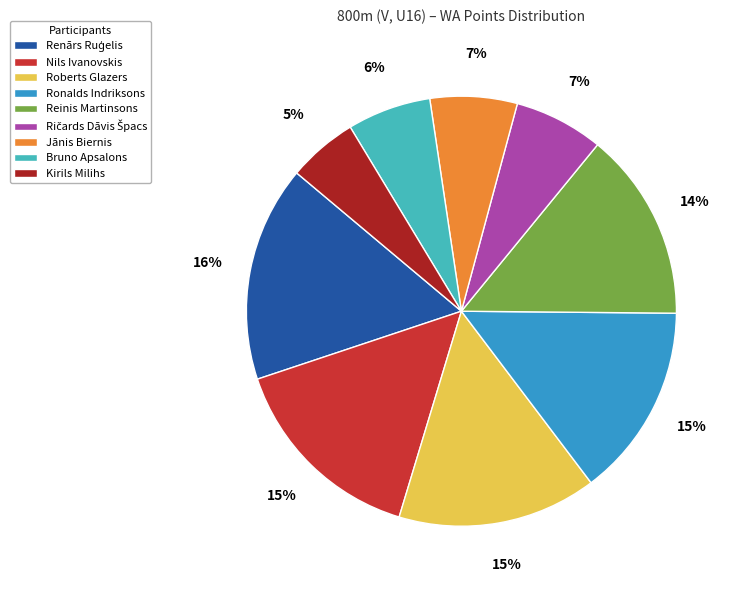

Approximately how many times larger is the value at Roberts Glazers compared to Reinis Martinsons?

1.1